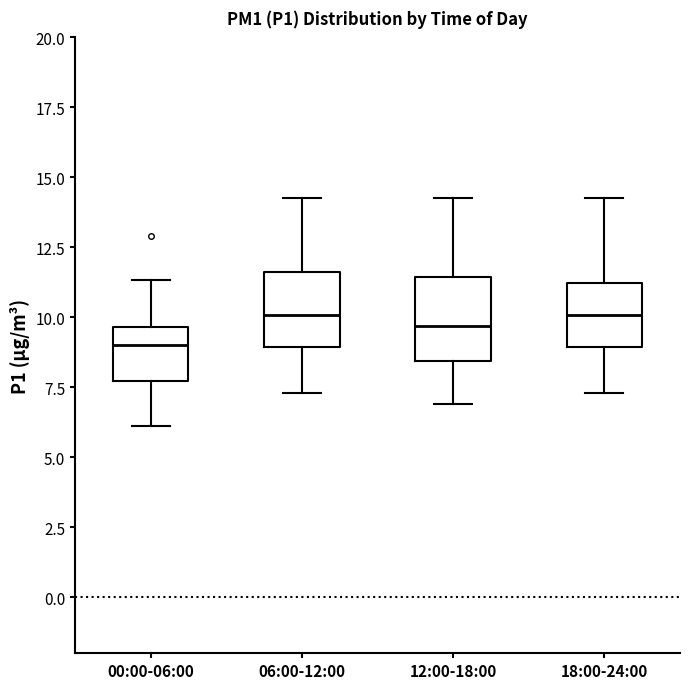

Reading left to right, transcribe this box plot: for each box, give where its median line is, the range the box spans, and where its two whiskers end, as read against the y-axis. The values are not printed on the chart, so give them approximately, as read against the axis.

00:00-06:00: median 9.0, box 7.5 to 9.5, whiskers 6.0 to 11.5
06:00-12:00: median 10.0, box 9.0 to 11.5, whiskers 7.5 to 14.5
12:00-18:00: median 9.5, box 8.5 to 11.5, whiskers 7.0 to 14.5
18:00-24:00: median 10.0, box 9.0 to 11.0, whiskers 7.5 to 14.5